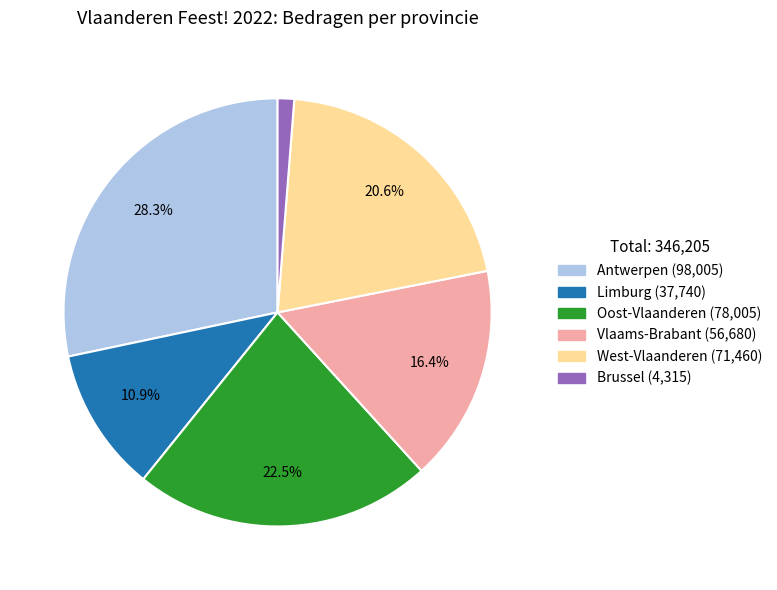

To the nearest percent, what is the combined percentage of Antwerpen and Vlaams-Brabant?

45%